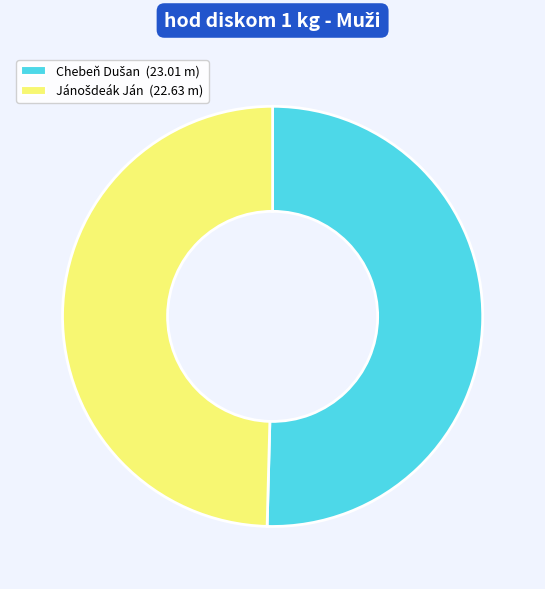

Is there any slice that represents more than half of the pie?

Yes